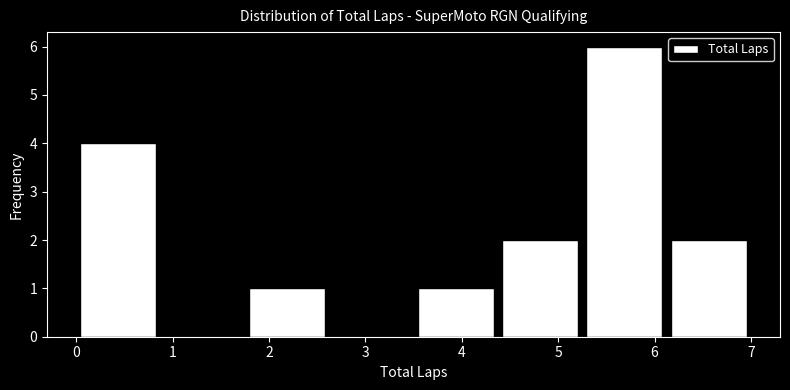

Over which range of the x-axis is the bar tallest?

5.3 to 6.1